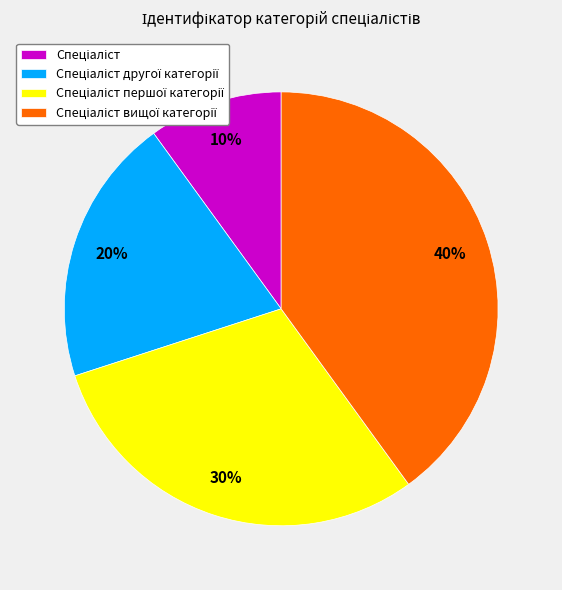

To the nearest percent, what is the average slice percentage?

25%